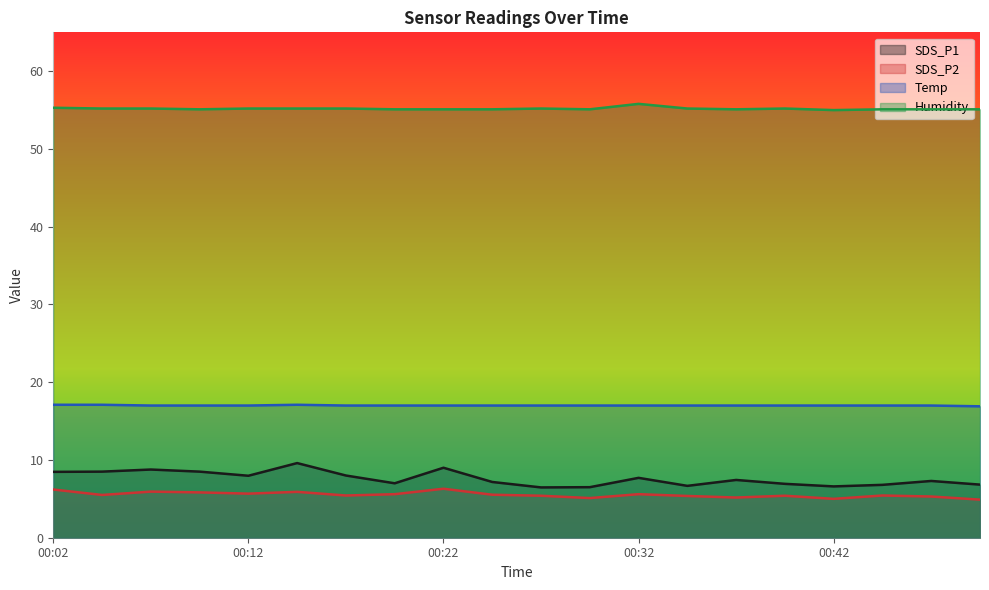

What is the total value across all series at 00:07?

86.9